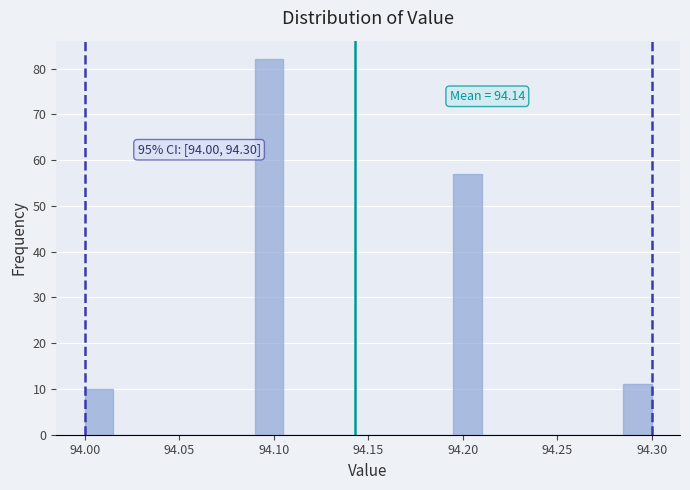

Read against the x-axis, roughly where is the centre of the tallest bar?

94.100